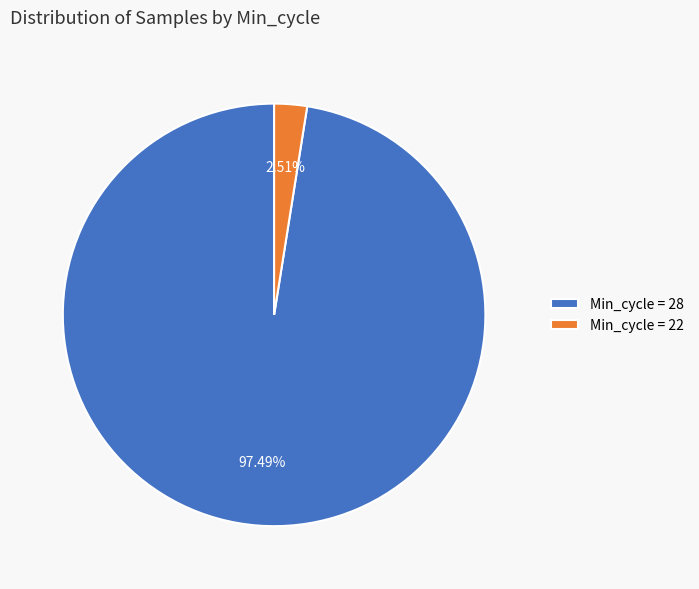

Which has a higher value, Min_cycle = 22 or Min_cycle = 28?

Min_cycle = 28